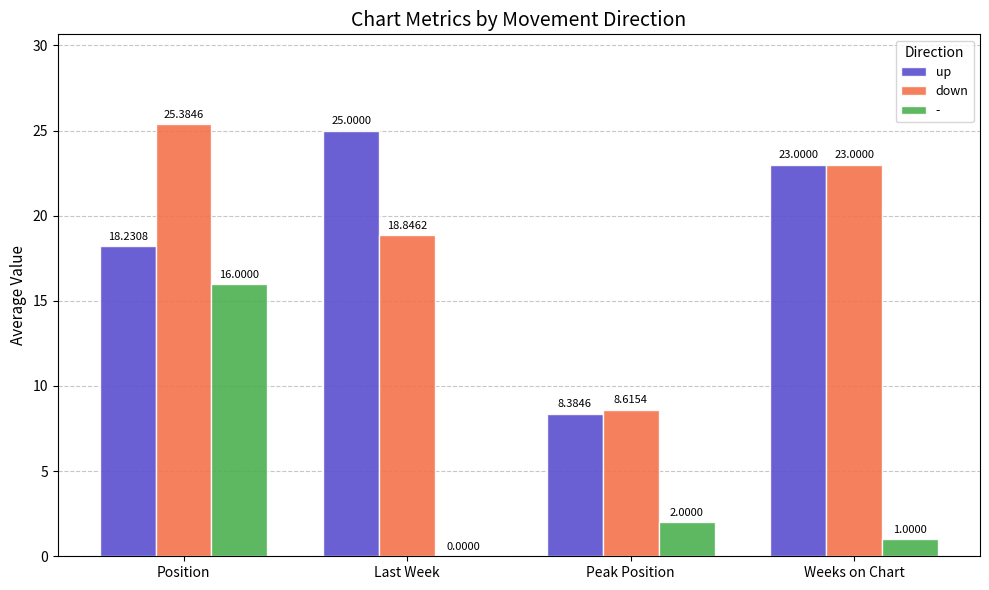

At which label does - reach its peak?

Position